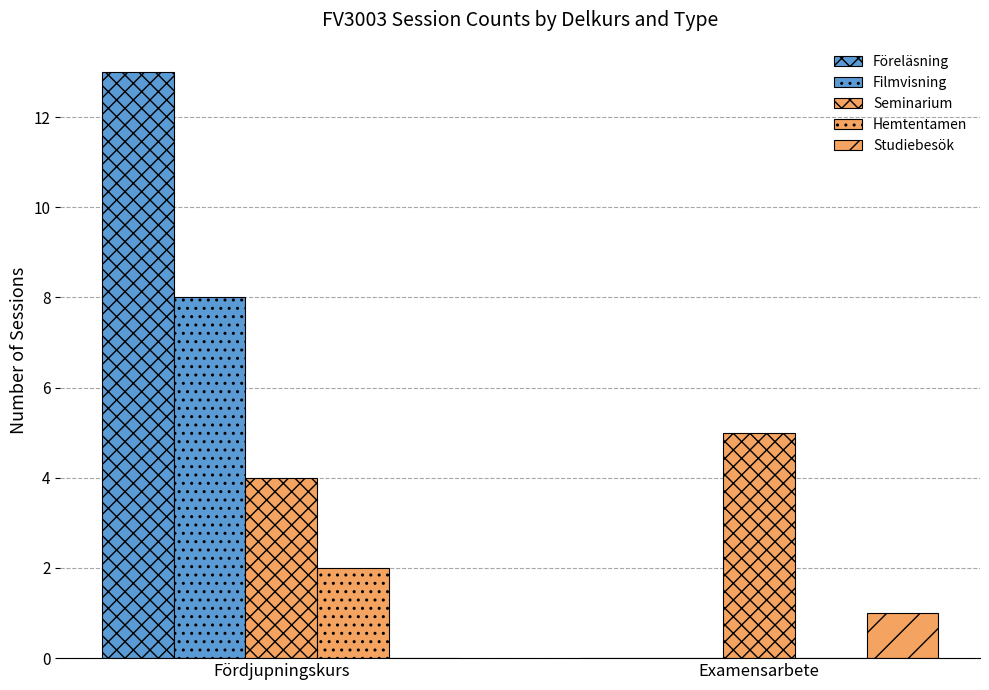

Count the number of data series in this chart.

5